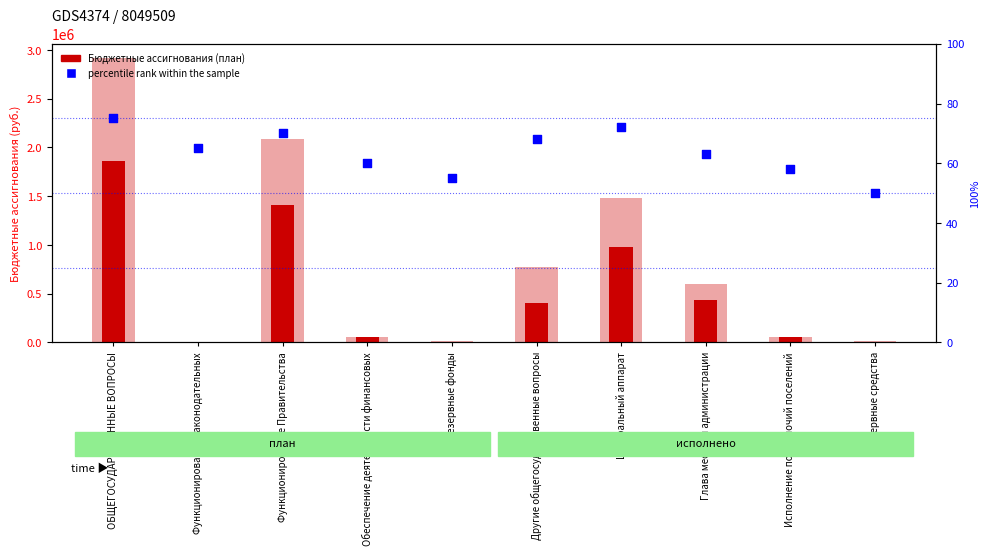

What is the total value across all series at Обеспечение деятельности финансовых?

100060.0